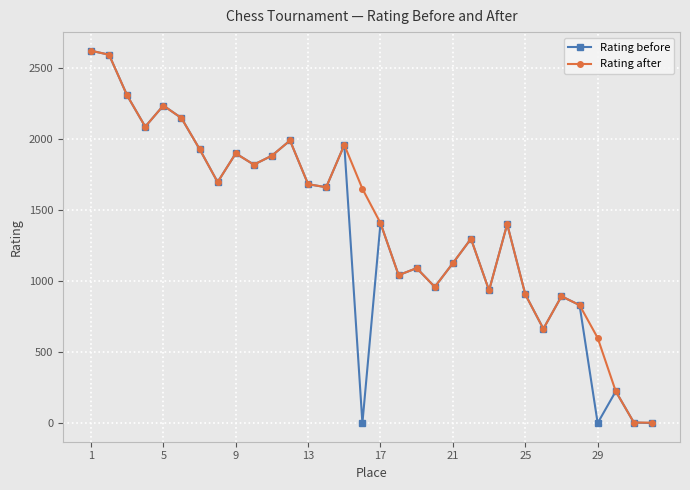

What is the maximum value for Rating before?

2622